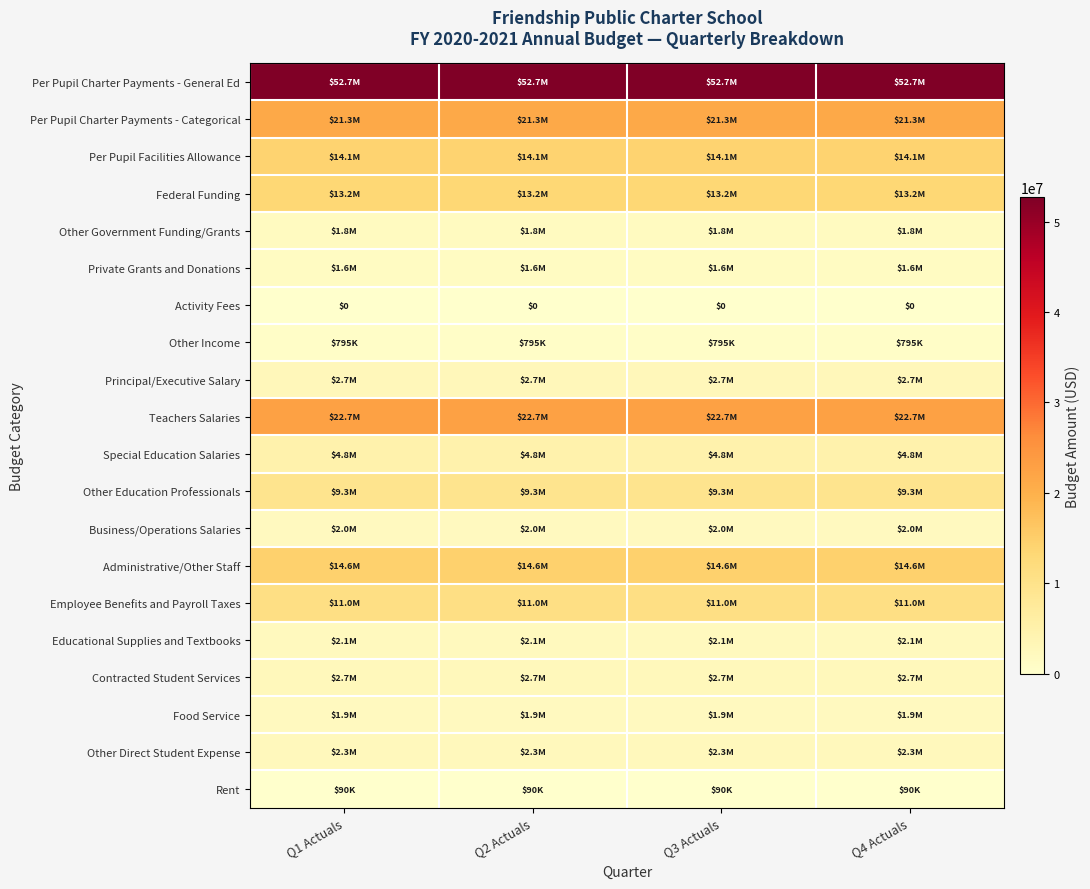

The Business/Operations Salaries series shows 1972819.4 at Q3 Actuals. True or false?

True